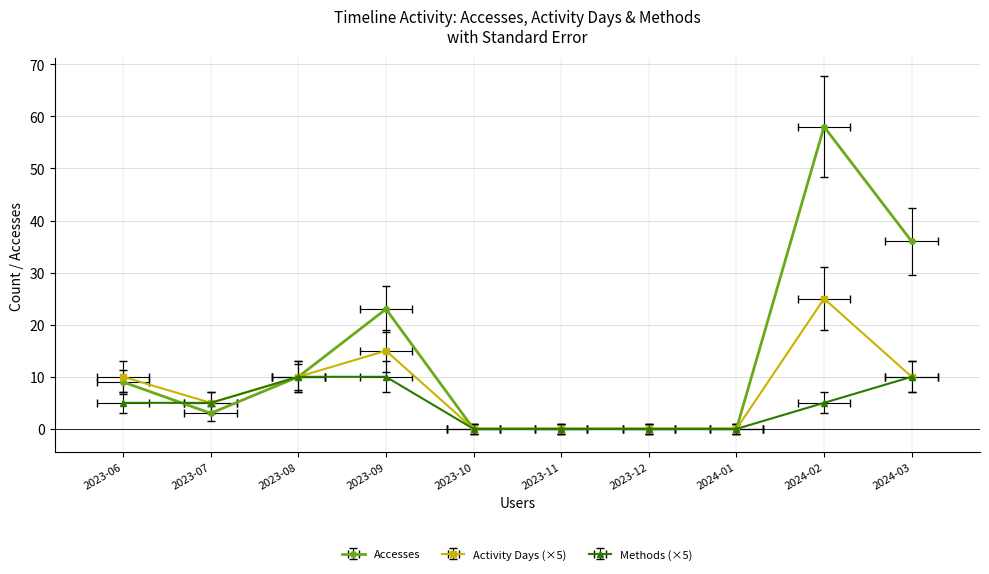

At which label does Activity Days first exceed 10?

2023-09